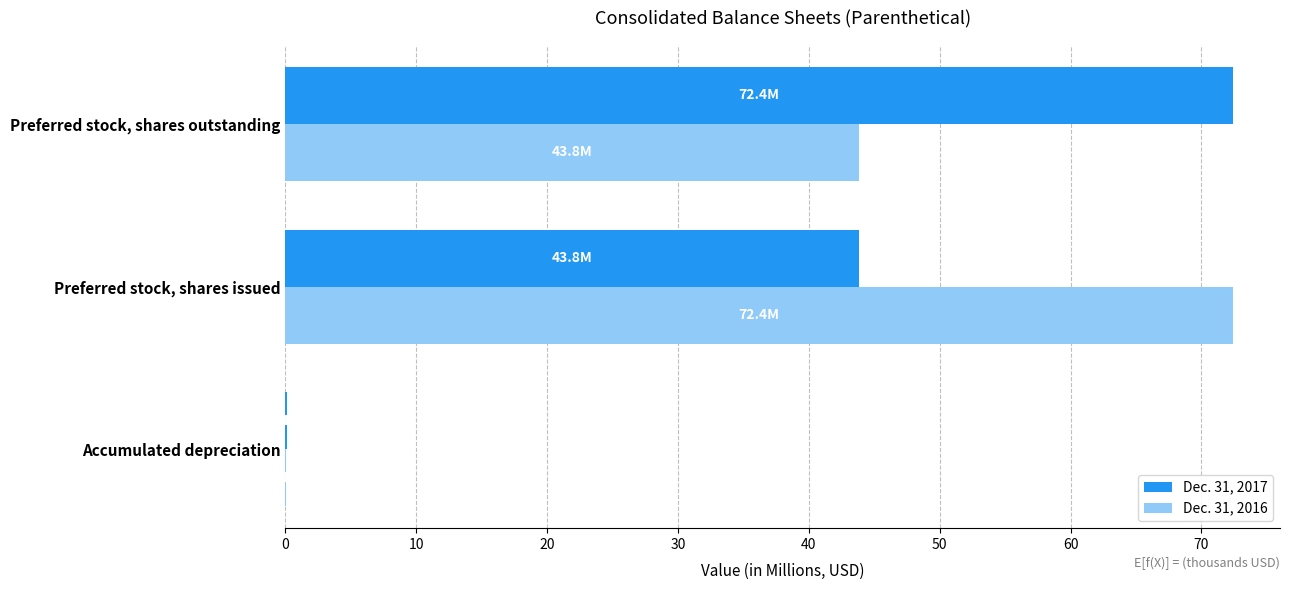

At which label is Dec. 31, 2017 closest to 36?

Preferred stock, shares issued